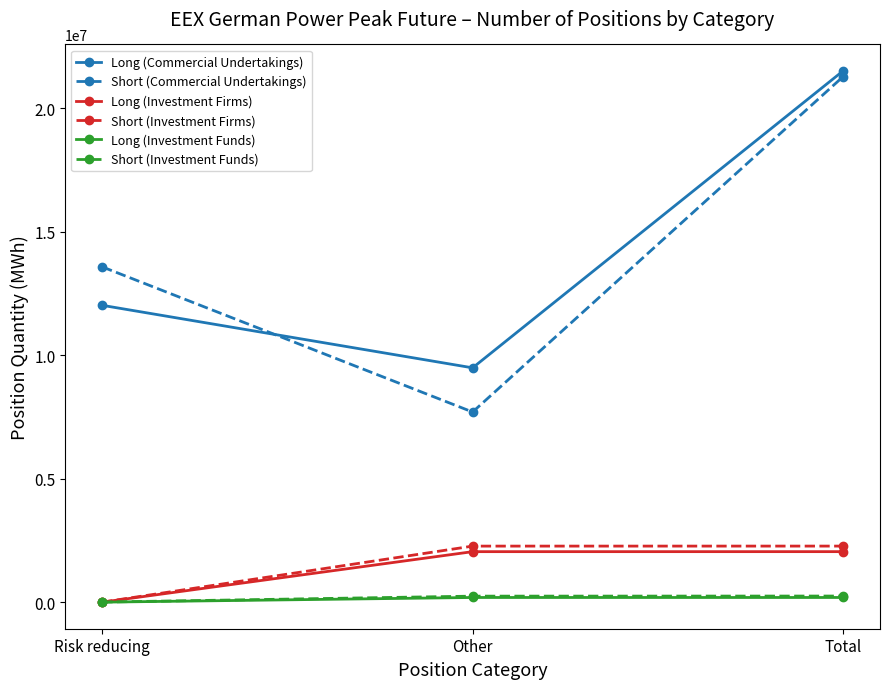

Which series has the widest spread of values?

Short (Commercial Undertakings)